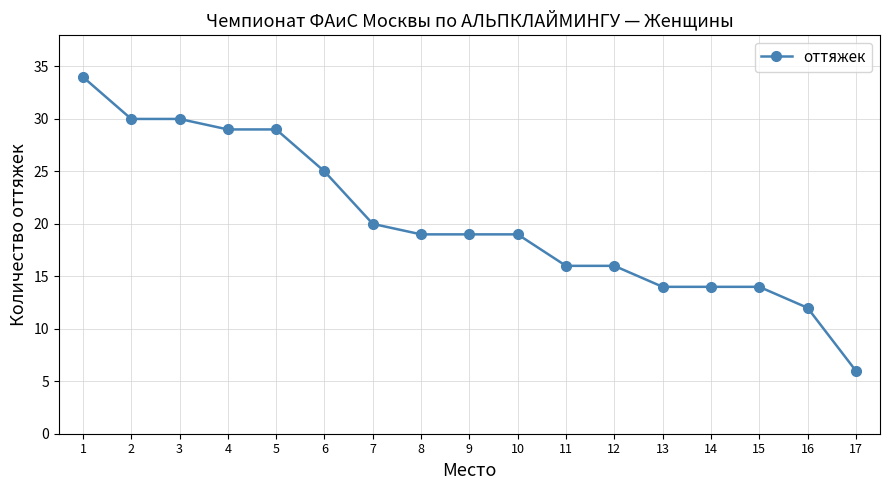

What is the smallest value displayed?

6